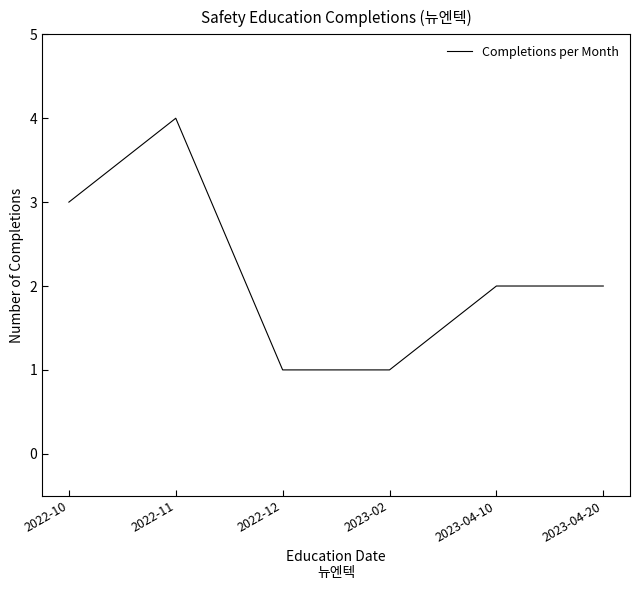

The chart shows a value of 7 at 2022-11. True or false?

False